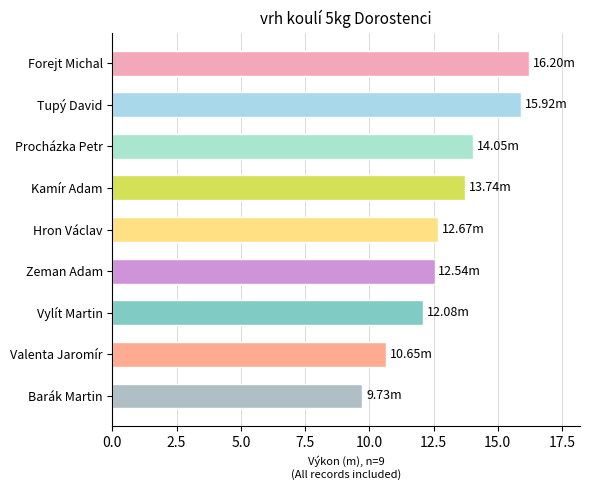

What is the sum of the values at Procházka Petr and Tupý David?

30.0